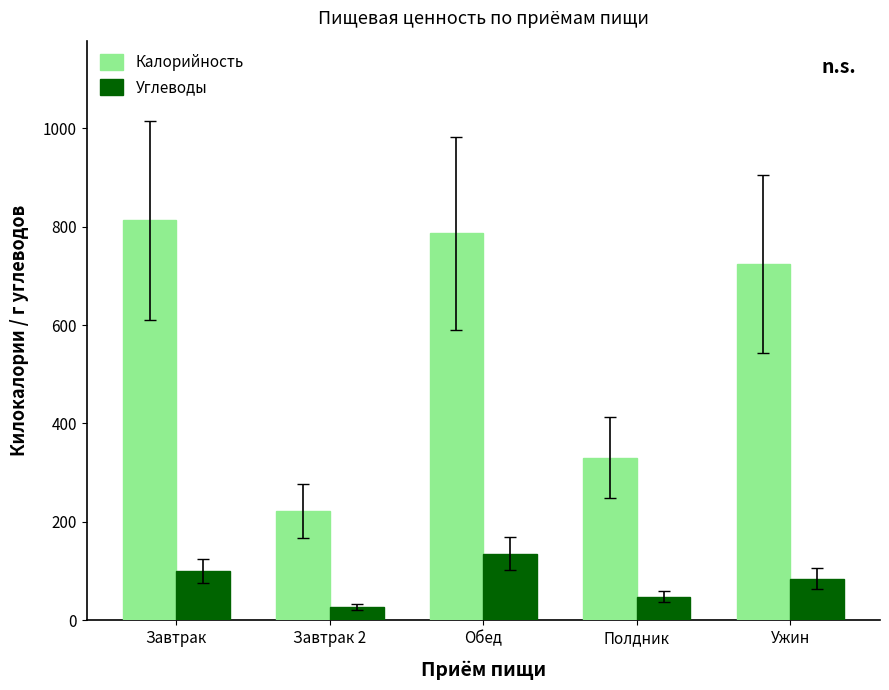

Rank the series by their average value, from highest to lowest.

Калорийность, Углеводы